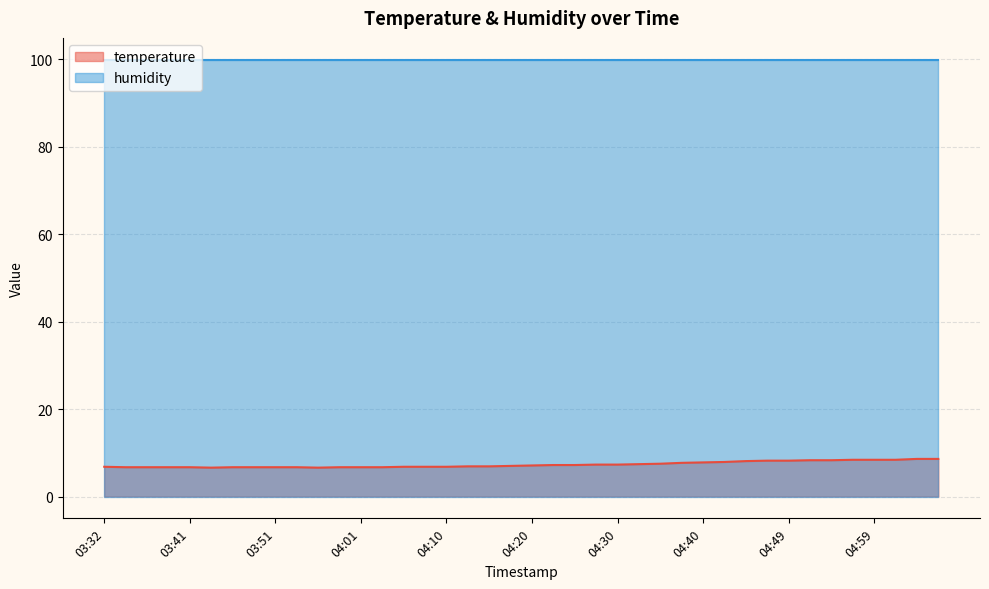

How many lines are shown in the chart?

2